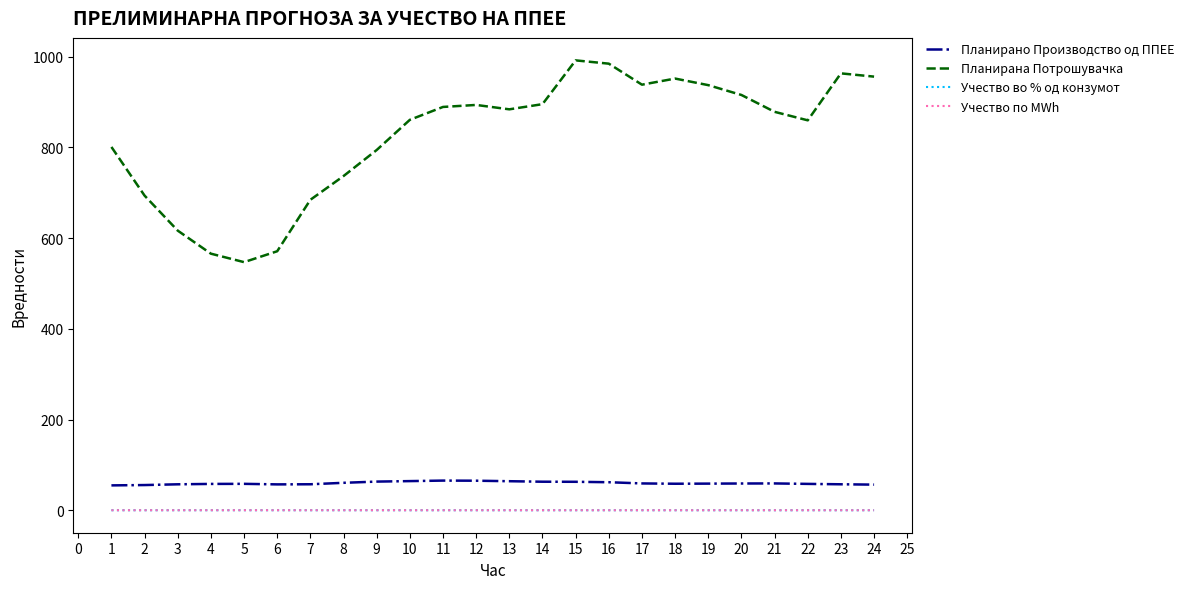

Is this an area chart (filled region under the line)?

No